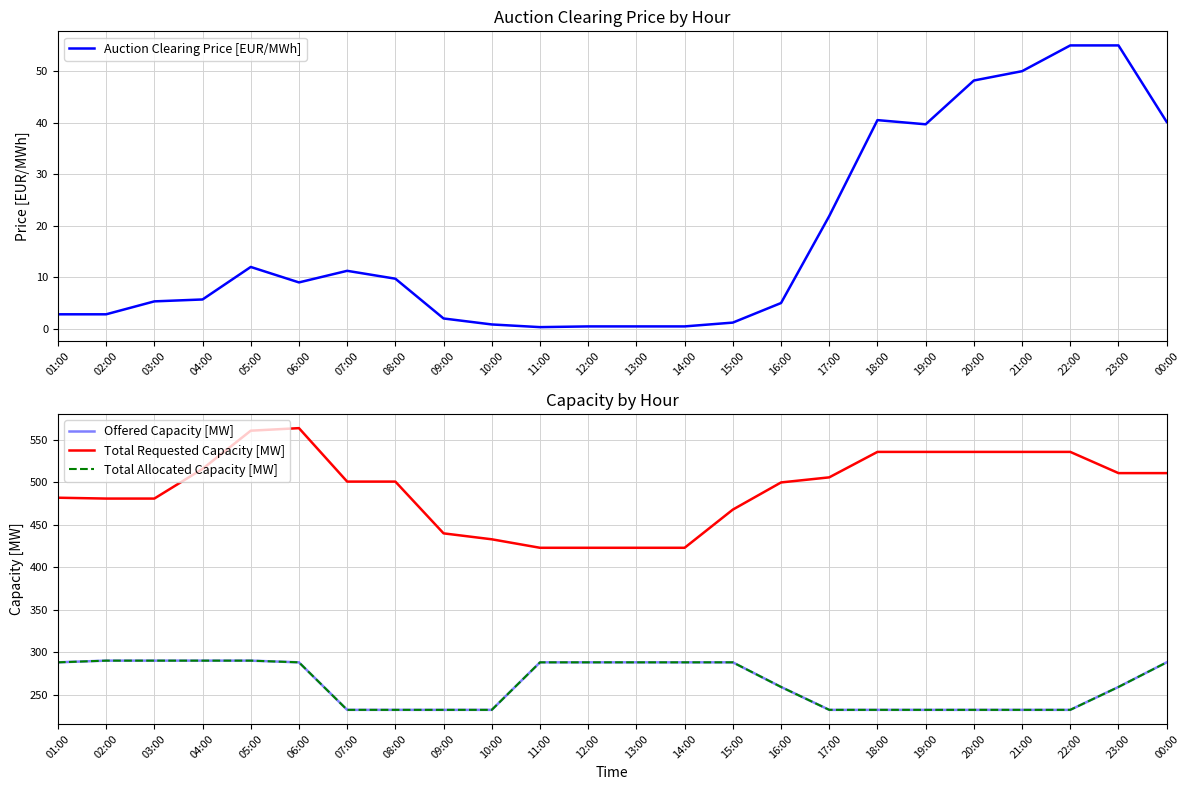

What is the value of the Total Requested Capacity [MW] point at the 1st from the left?

482.0